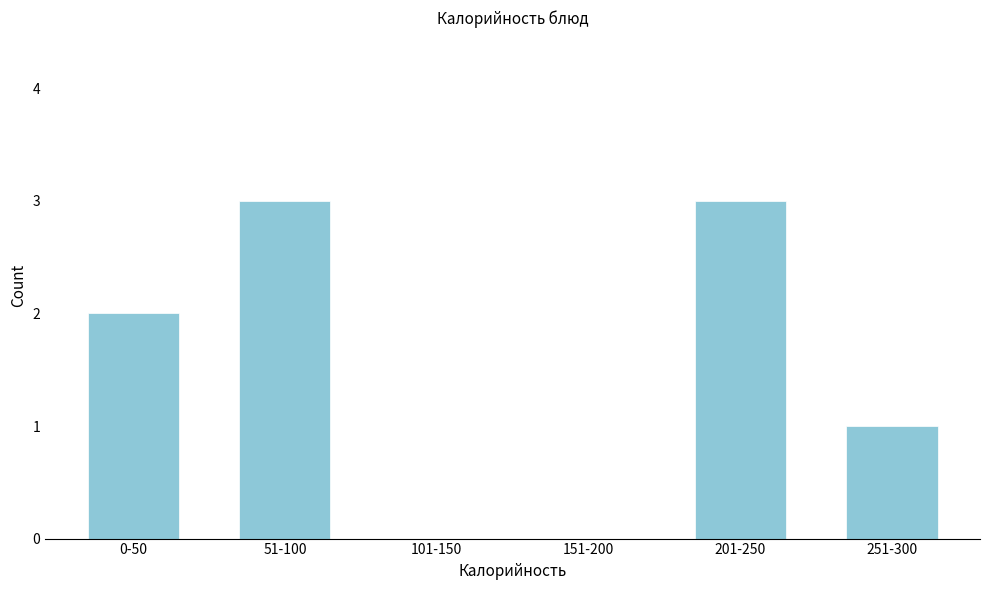

Reading right to left, transcribe all the data shown in this chart.

251-300=1	201-250=3	151-200=0	101-150=0	51-100=3	0-50=2